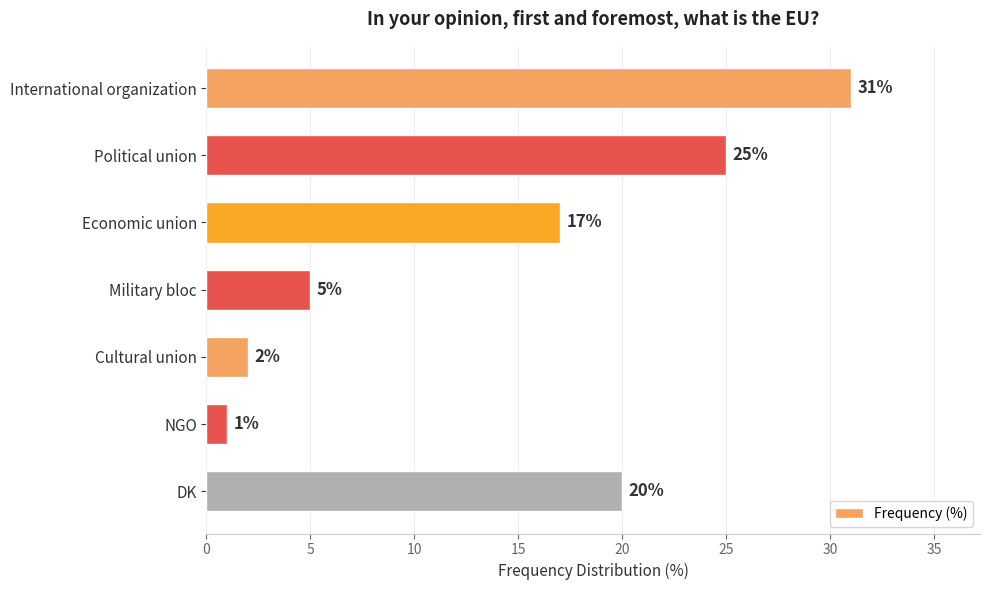

List the labels in order of value, smallest first.

NGO, Cultural union, Military bloc, Economic union, DK, Political union, International organization